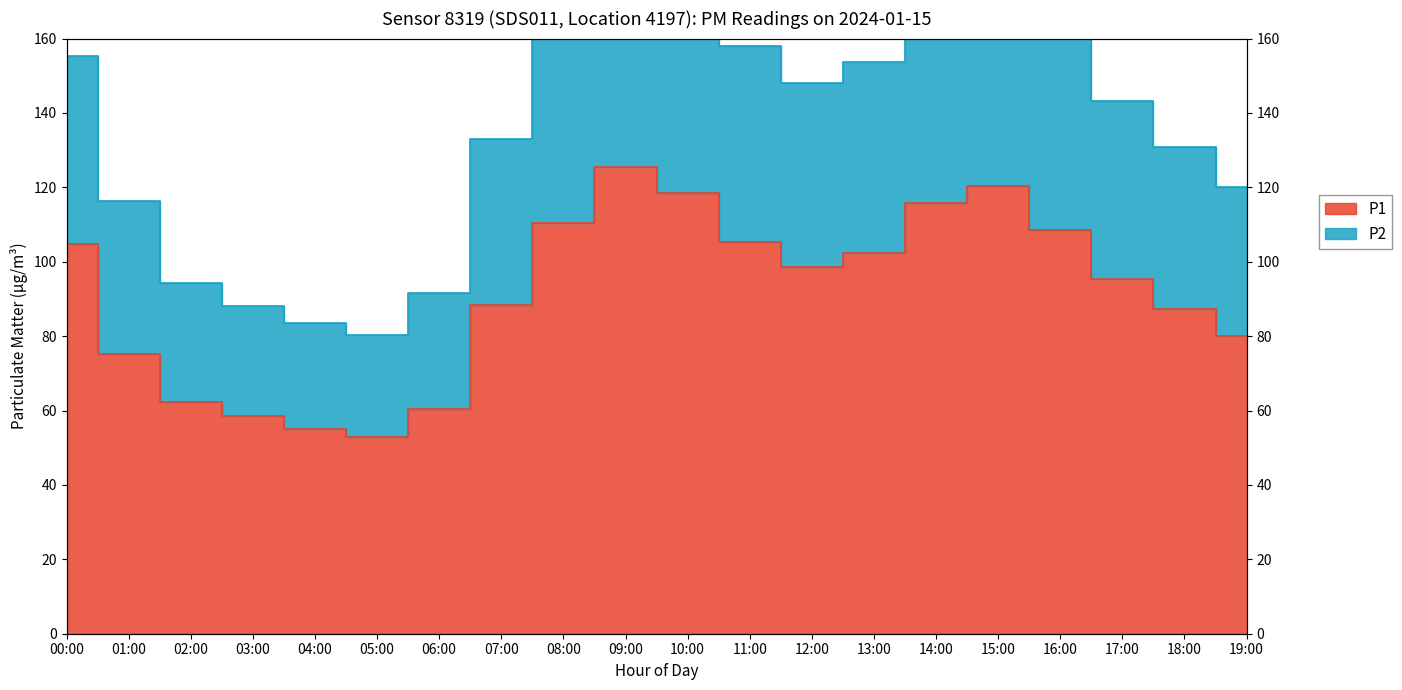

What is the value of the P1 point at the 20th from the left?

80.1